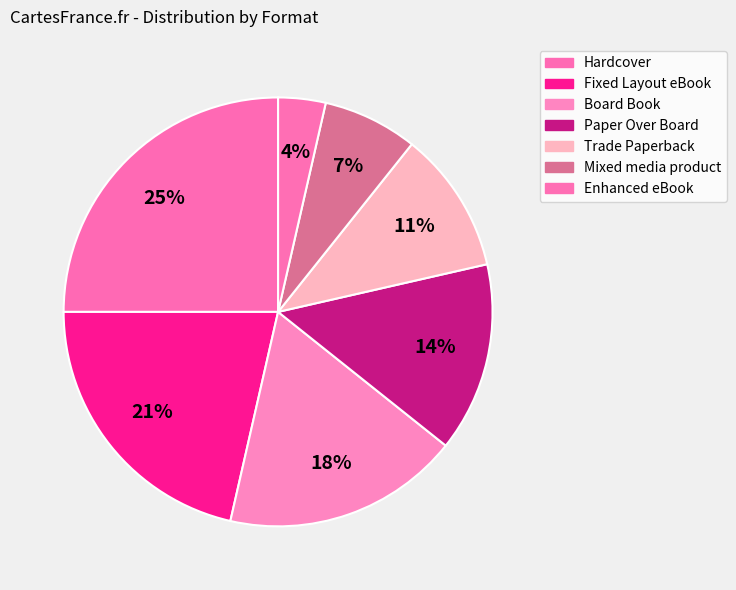

Rank the categories by value from highest to lowest.

Hardcover, Fixed Layout eBook, Board Book, Paper Over Board, Trade Paperback, Mixed media product, Enhanced eBook